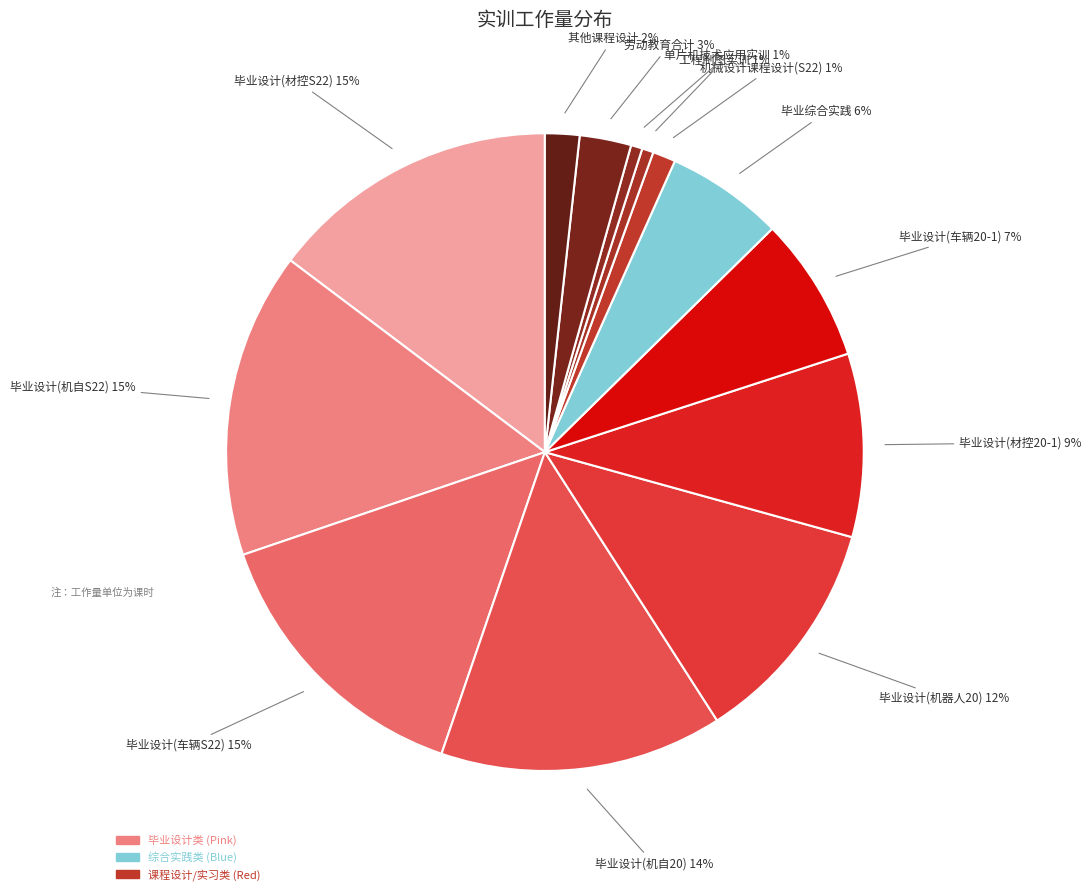

How many segments does this pie chart have?

13